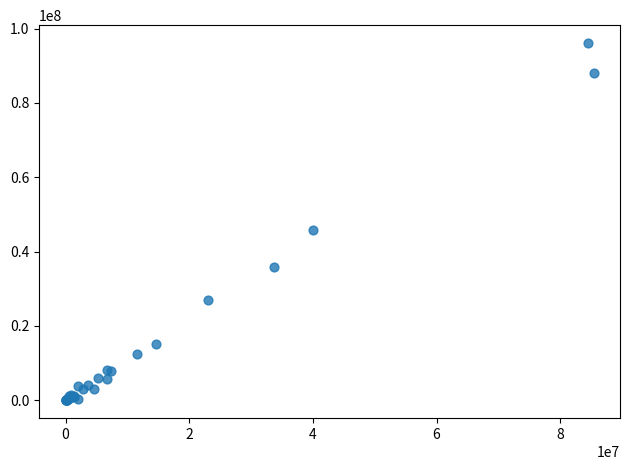

What Y value in the scatter plot is closest to 48062367?

45851136